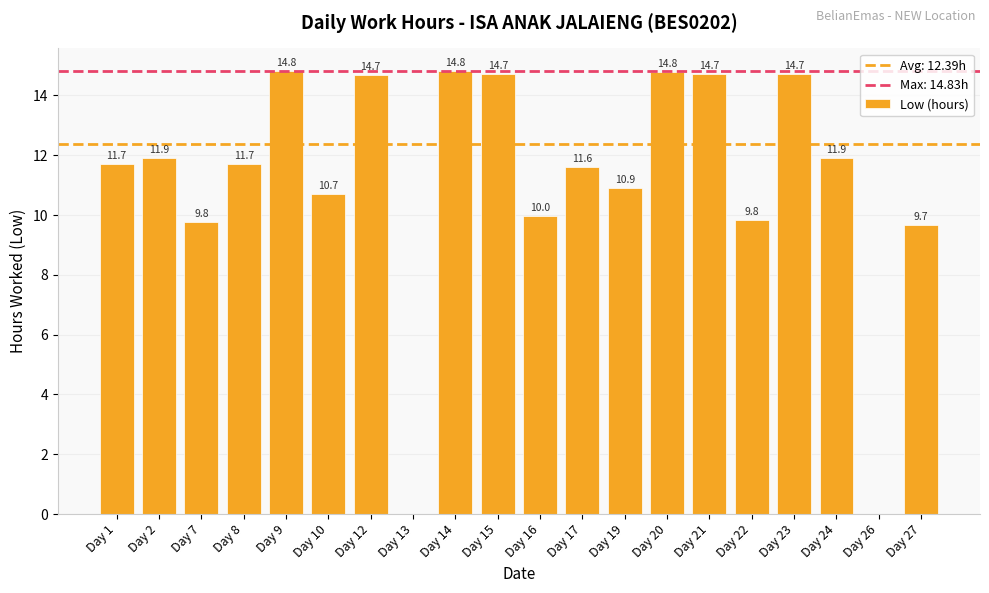

What is the greatest value displayed?

14.8